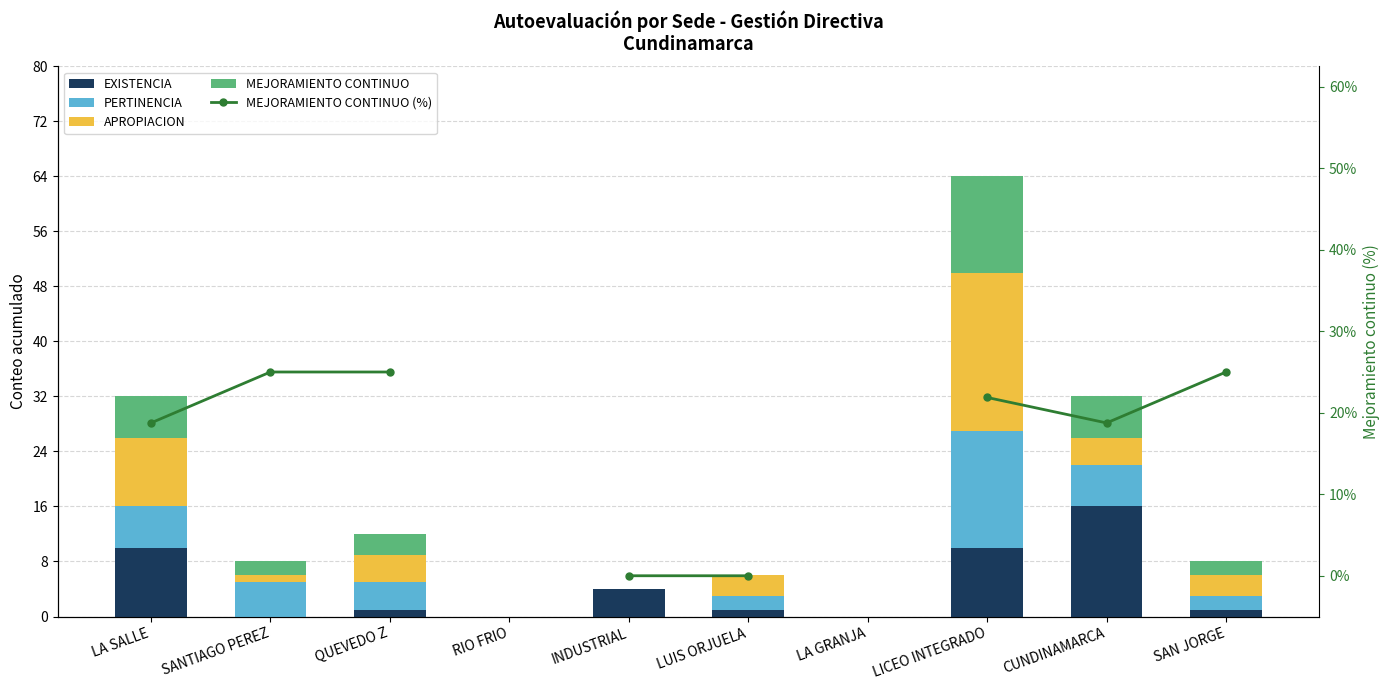

Does the chart contain any negative values?

No